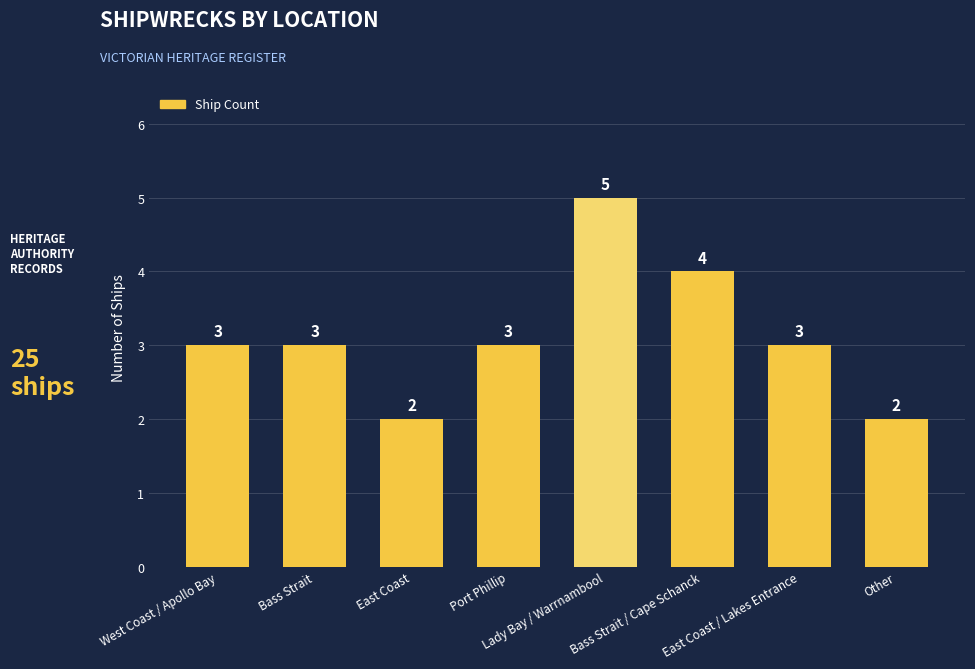

Approximately how many times larger is the value at Lady Bay / Warrnambool compared to Bass Strait / Cape Schanck?

1.2